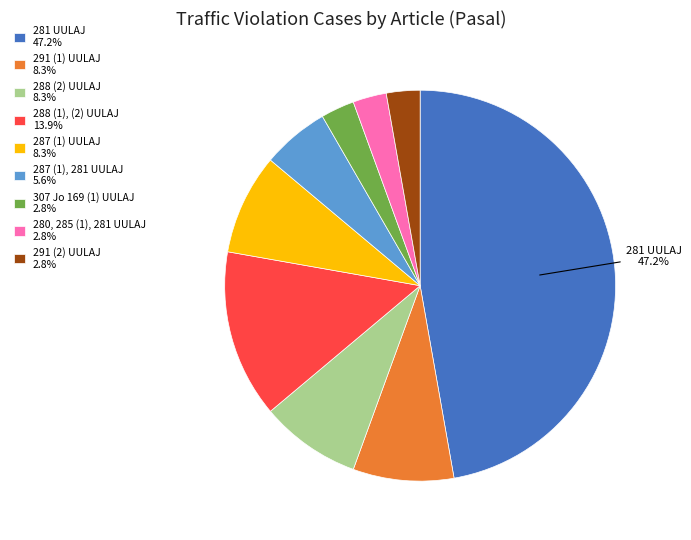

Do 307 Jo 169 (1) UULAJ 2.8% and 280, 285 (1), 281 UULAJ 2.8% together represent more than half of the pie?

No